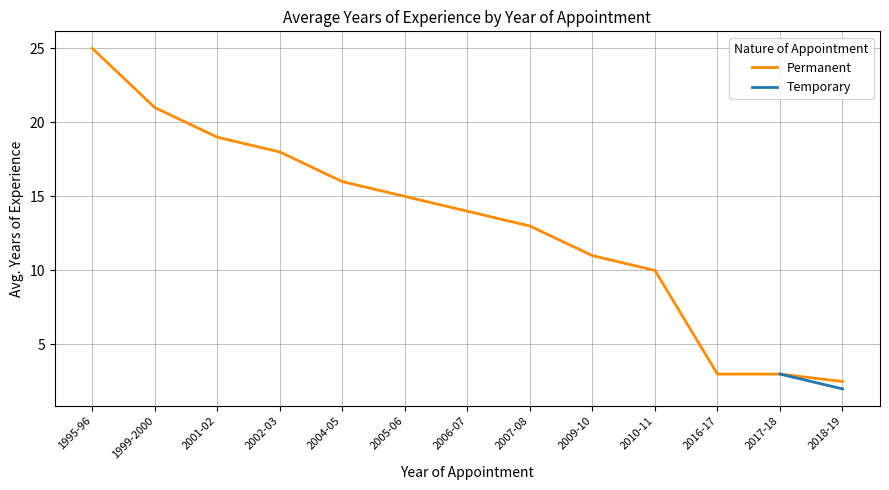

What is the label of the 1st point from the left?

1995-96